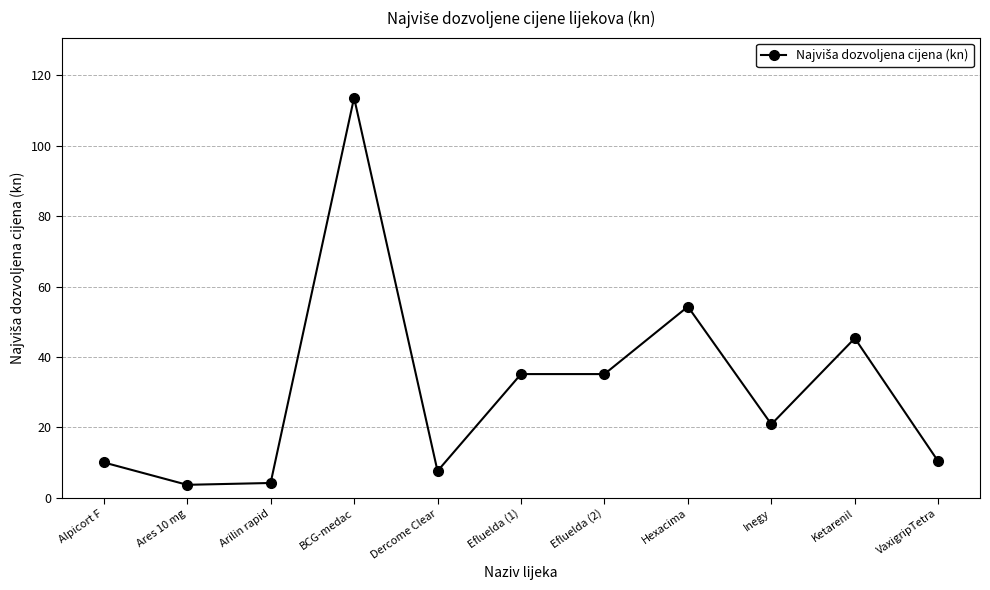

What is the change in value from Alpicort F to VaxigripTetra?

+0.3